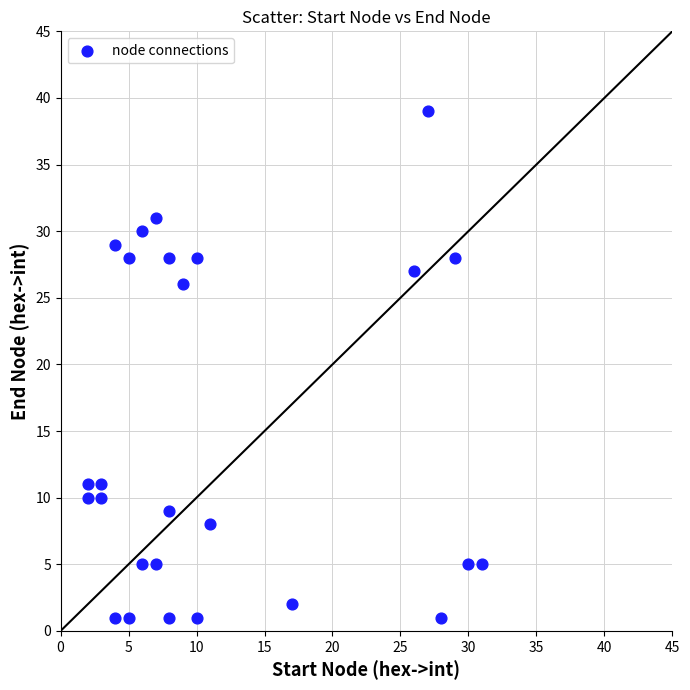

What Y value in the scatter plot is closest to 20?

26